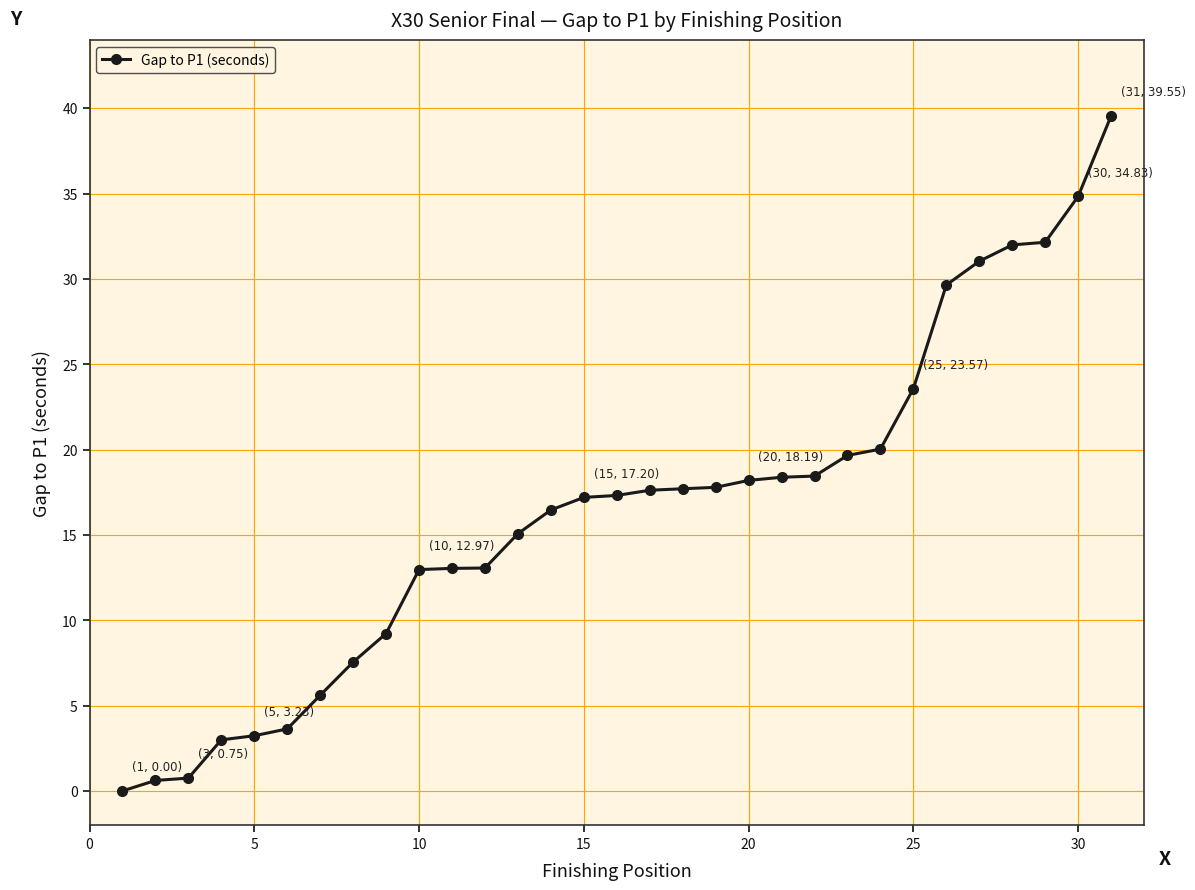

What is the value of the 18th point from the left?

17.7